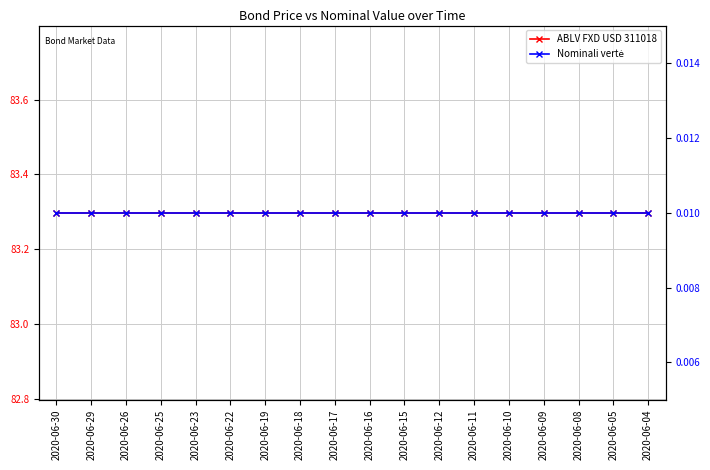

Is it true that Nominali vertė equals 0.0 at 2020-06-16?

False